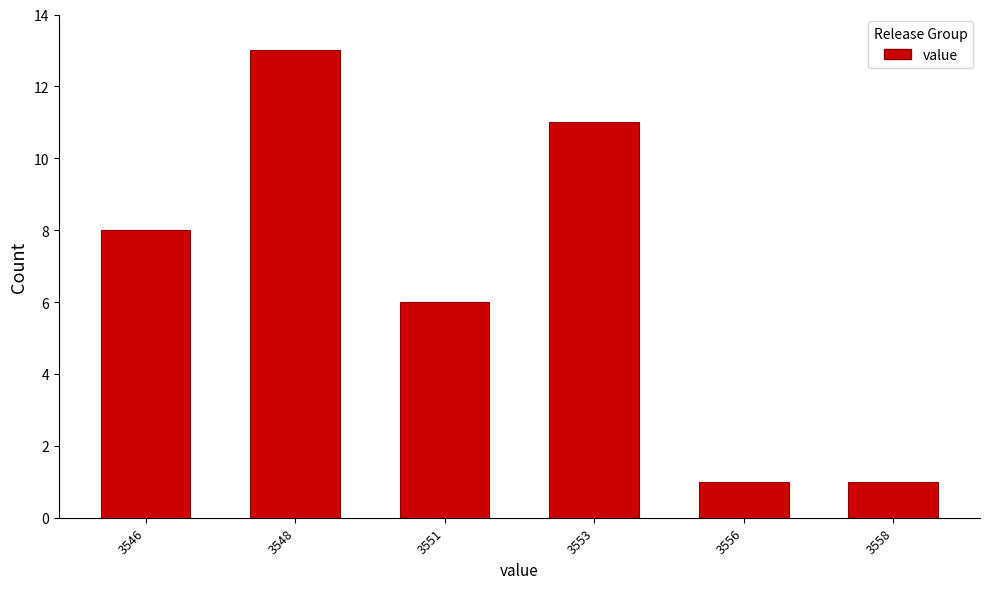

Reading left to right, what are all the values shown in this chart?

8	13	6	11	1	1